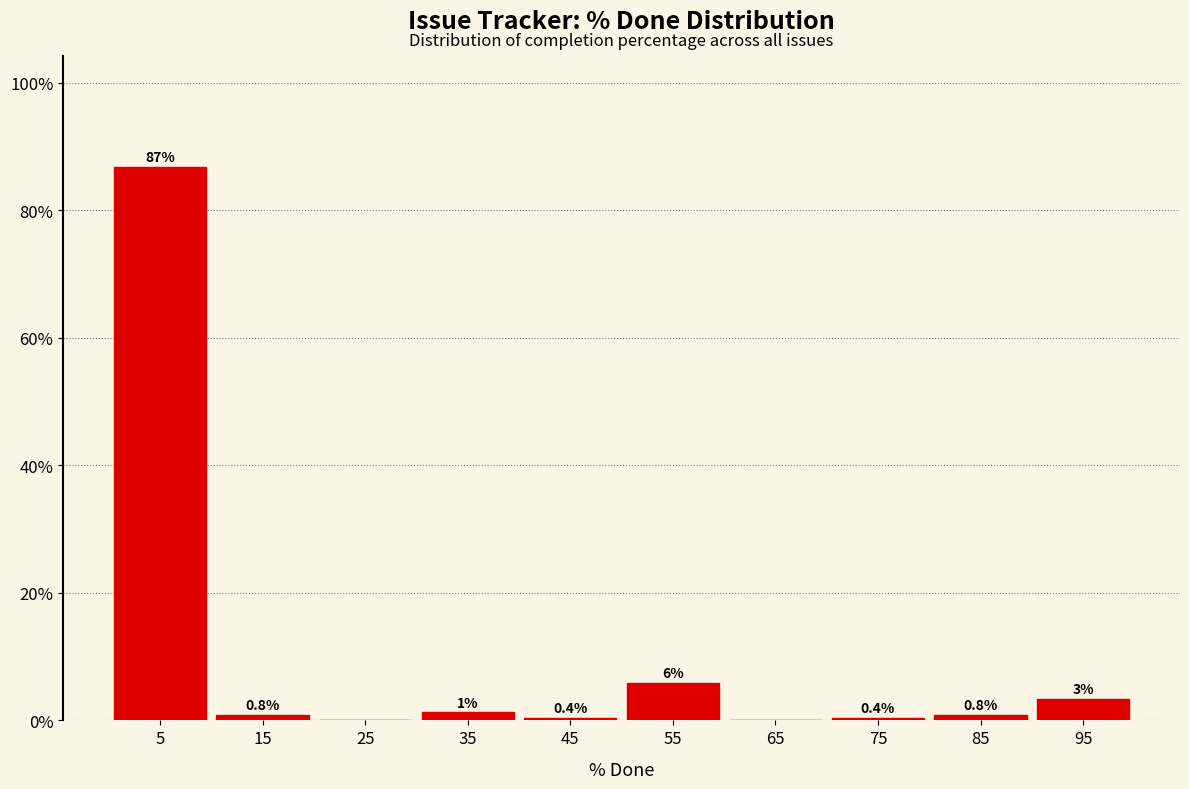

Which range on the x-axis has the tallest bar?

0 to 10